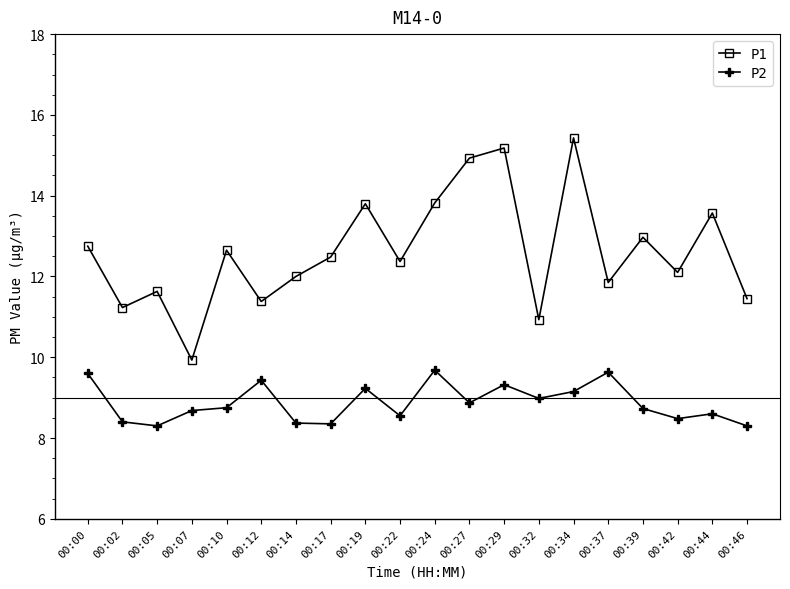

At which category does P1 reach its first local valley?

00:02